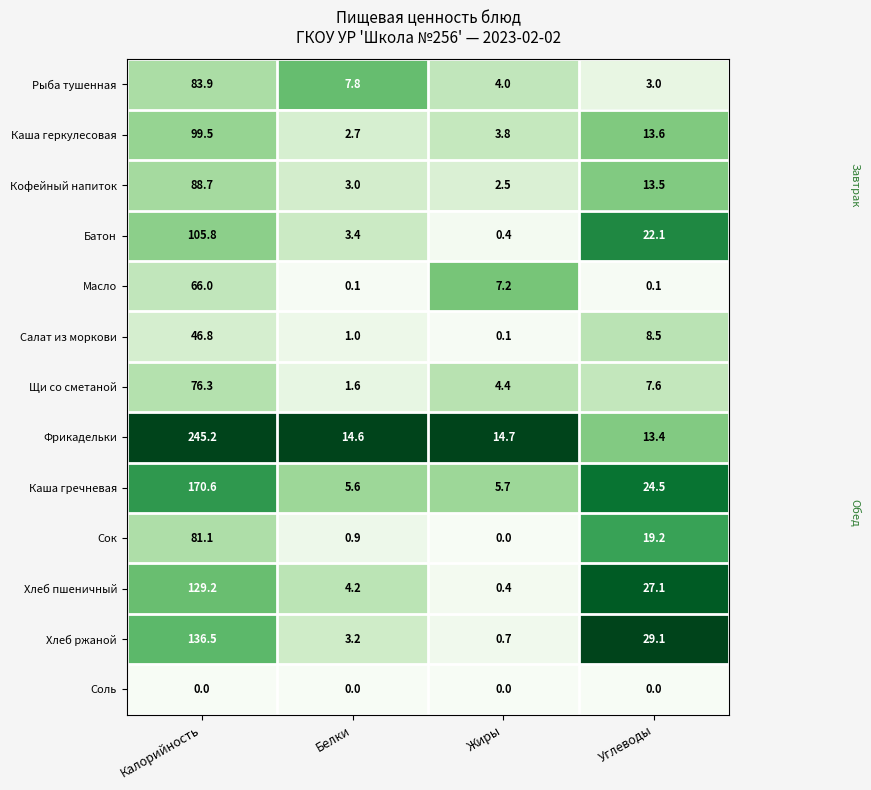

List the labels in order of Хлеб ржаной value, largest first.

Калорийность, Углеводы, Белки, Жиры